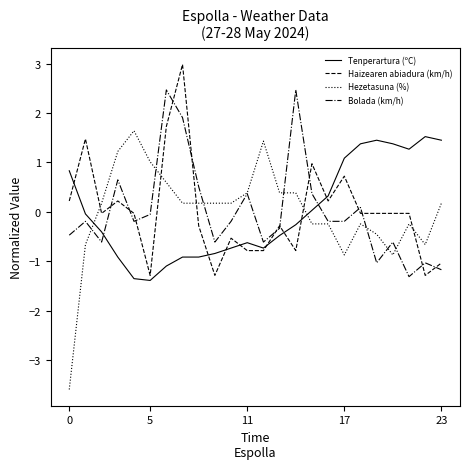

Which series has the largest range (max minus min)?

Hezetasuna (%)